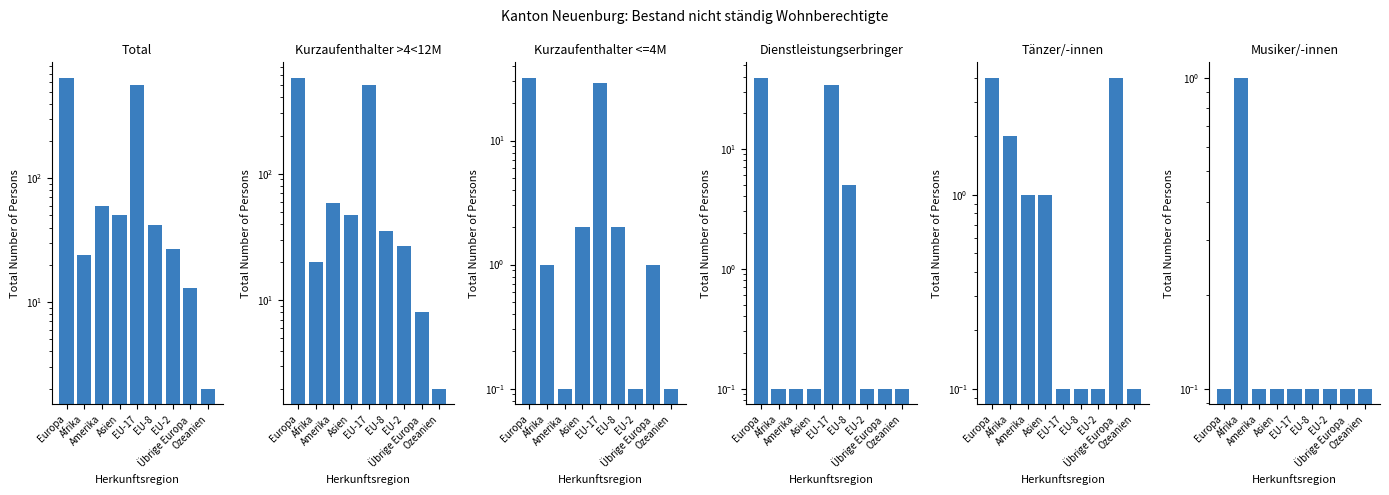

List the series in order of their peak value, highest first.

Total, Kurzaufenthalter >4<12M, Dienstleistungserbringer, Kurzaufenthalter <=4M, Tänzer/-innen, Musiker/-innen